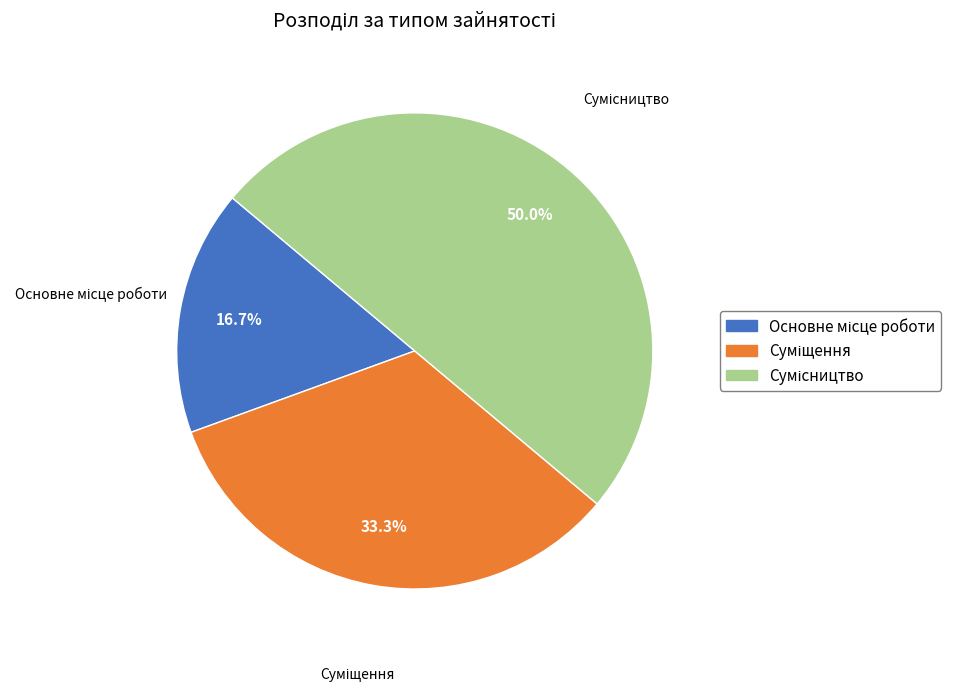

Does any single category account for the majority?

No